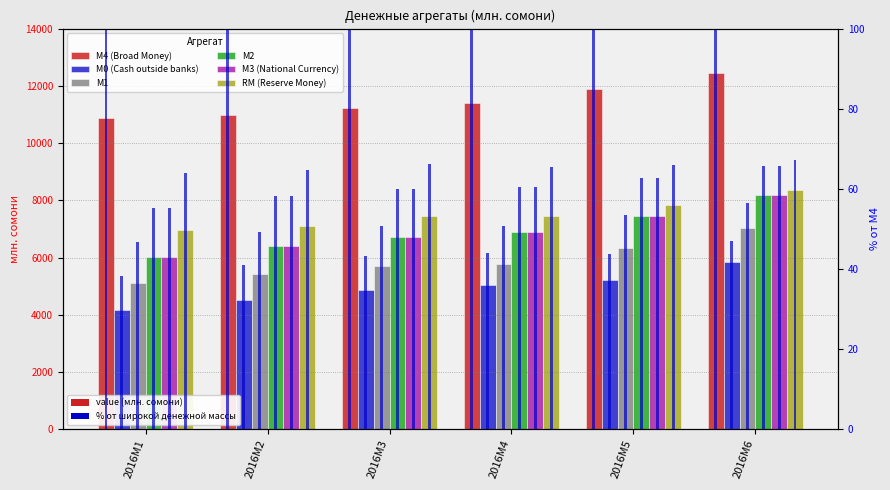

What is the value of the M0 (Cash outside banks) bar at the 3rd from the left?

4869.8